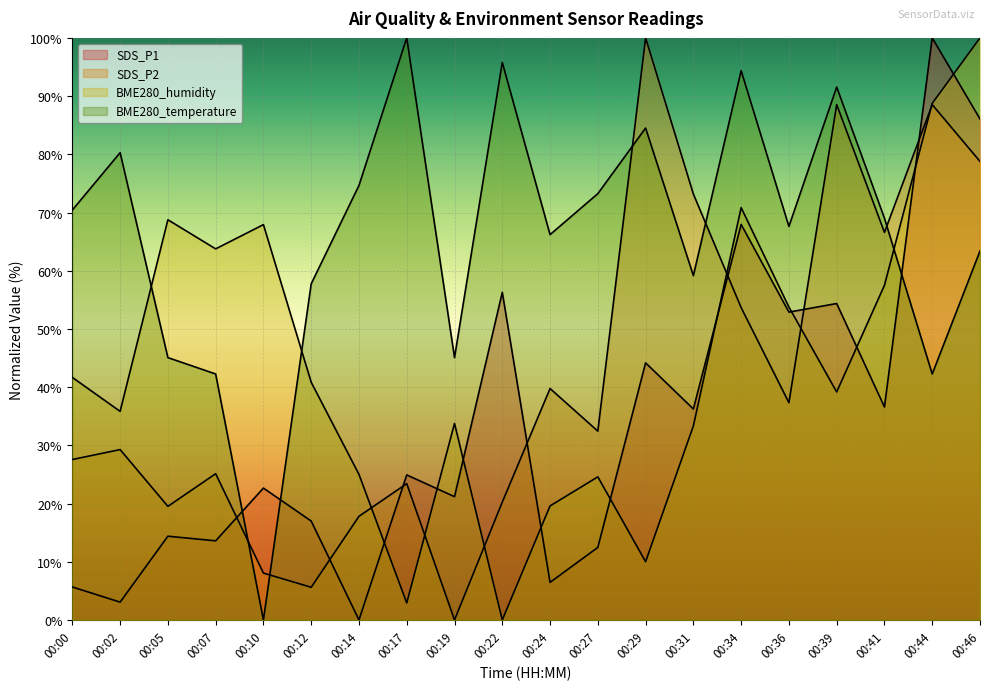

Reading left to right, what are all the values shown in this chart?

SDS_P1: 5.7	3.1	14.4	13.6	22.7	17.0	0.0	24.9	21.2	56.3	6.5	12.5	44.2	36.2	68.0	52.9	54.4	36.6	100.0	86.1
SDS_P2: 27.6	29.3	19.5	25.1	8.0	5.6	17.8	23.4	0.0	20.2	39.8	32.4	100.0	73.2	53.7	37.3	88.5	66.6	88.5	78.8
BME280_humidity: 41.7	35.8	68.8	63.7	67.9	40.8	25.0	2.9	33.8	0.0	19.6	24.6	10.0	33.3	70.8	53.8	39.2	57.5	88.8	100.0
BME280_temperature: 70.4	80.3	45.1	42.3	0.0	57.7	74.6	100.0	45.1	95.8	66.2	73.2	84.5	59.2	94.4	67.6	91.5	69.0	42.3	63.4